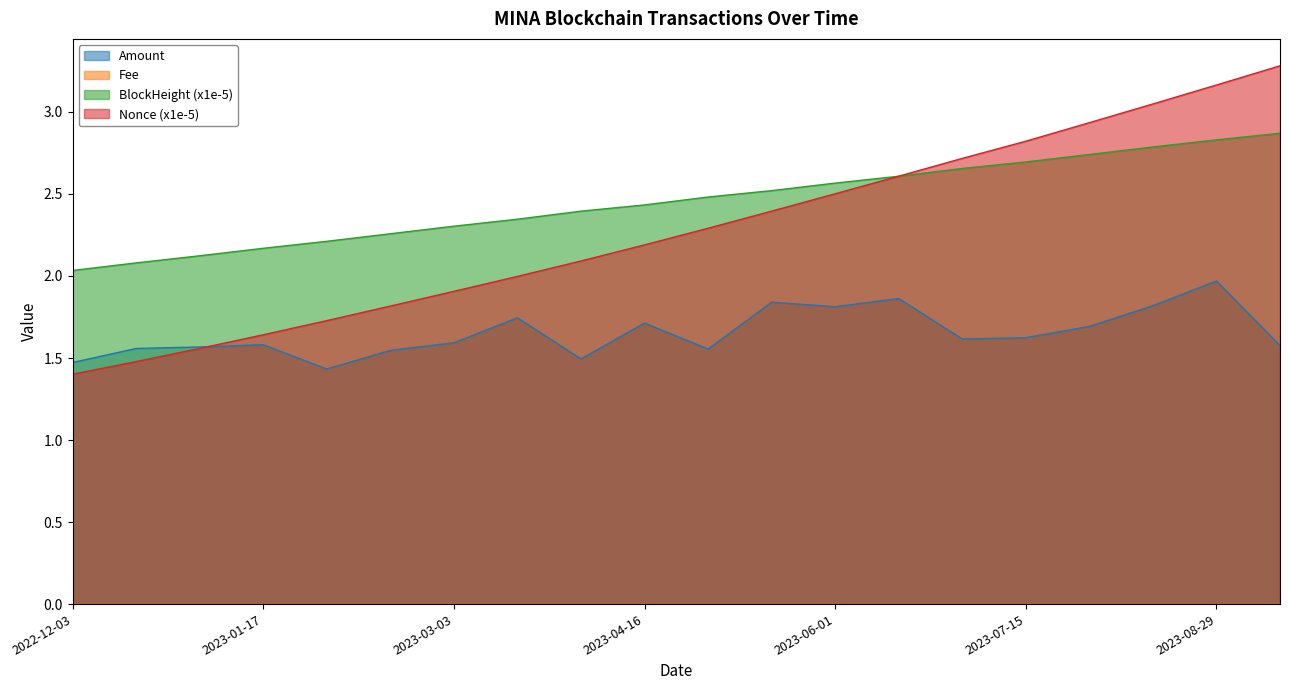

Count the number of categories in the chart.

20